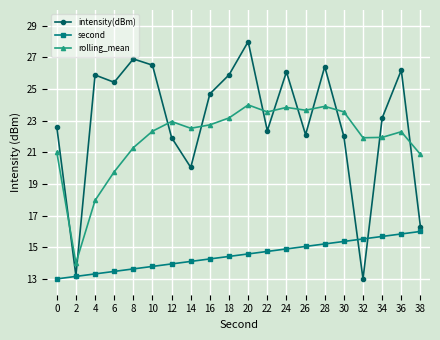

Does the chart have visible grid lines?

Yes